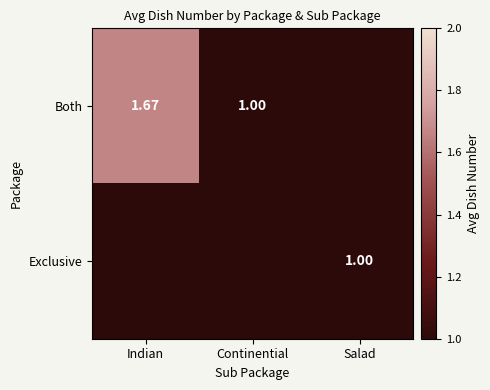

How many values in Exclusive are above zero?

1